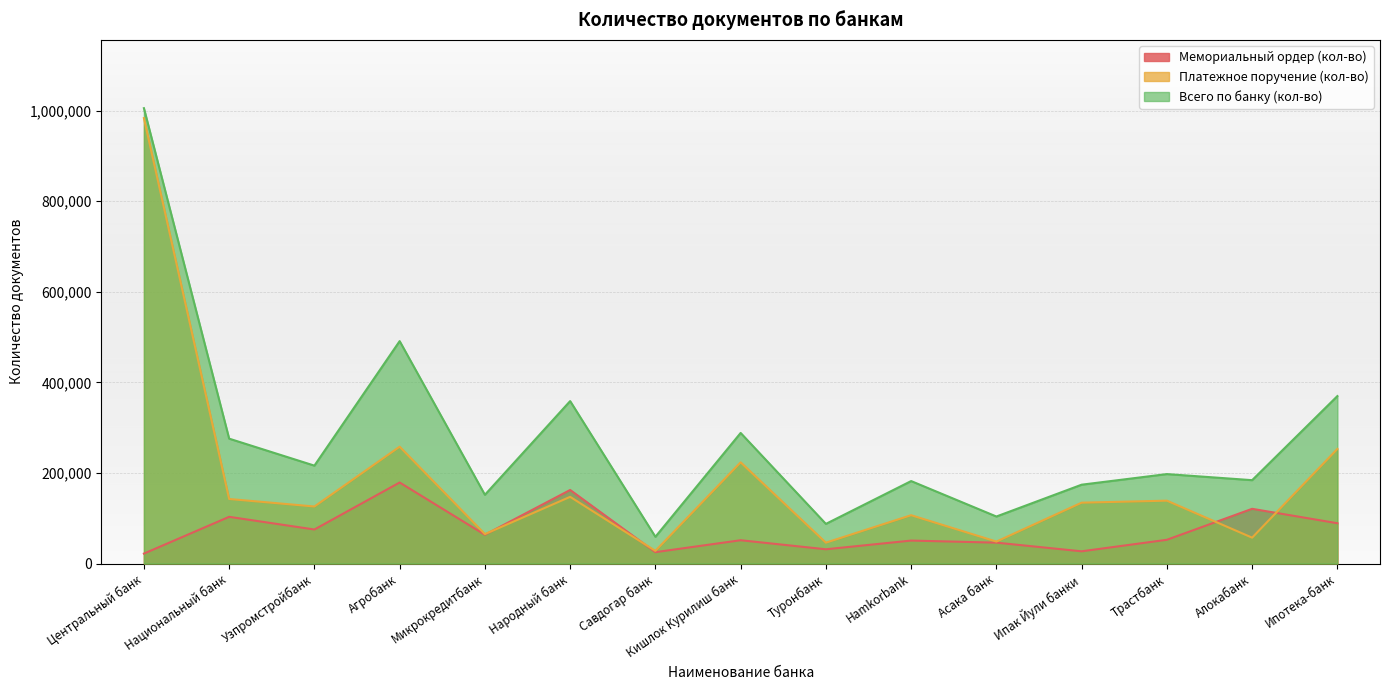

Rank the series at Ипотека-банк from highest to lowest value.

Всего по банку (кол-во), Платежное поручение (кол-во), Мемориальный ордер (кол-во)